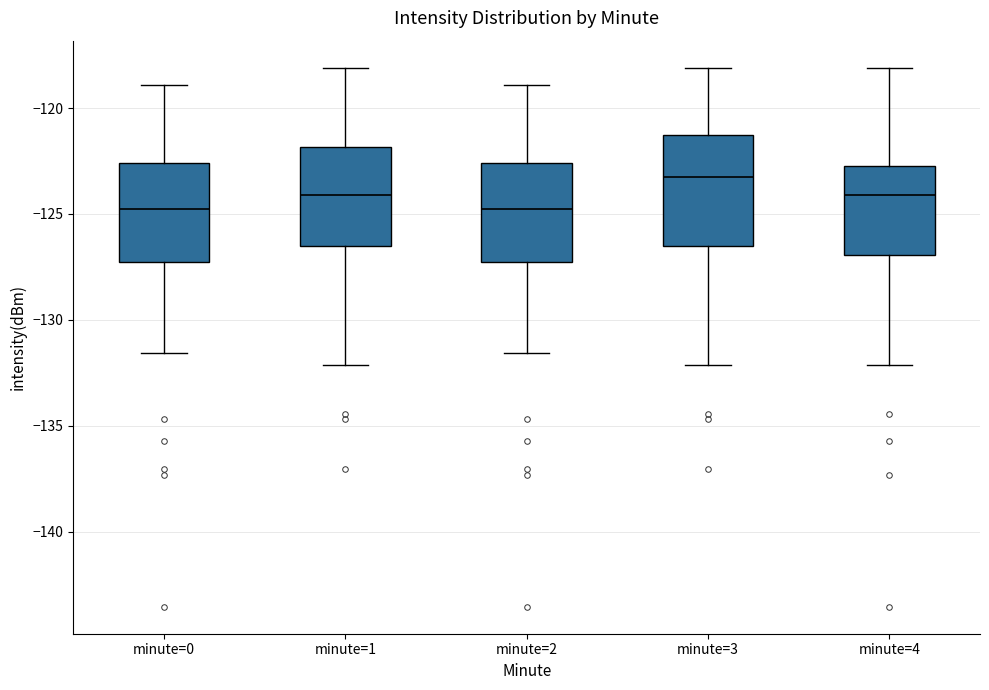

Reading left to right, transcribe this box plot: for each box, give where its median line is, the range the box spans, and where its two whiskers end, as read against the y-axis. The values are not printed on the chart, so give them approximately, as read against the axis.

minute=0: median -124.5, box -127.5 to -122.5, whiskers -131.5 to -119.0
minute=1: median -124.0, box -126.5 to -122.0, whiskers -132.0 to -118.0
minute=2: median -124.5, box -127.5 to -122.5, whiskers -131.5 to -119.0
minute=3: median -123.0, box -126.5 to -121.5, whiskers -132.0 to -118.0
minute=4: median -124.0, box -127.0 to -122.5, whiskers -132.0 to -118.0